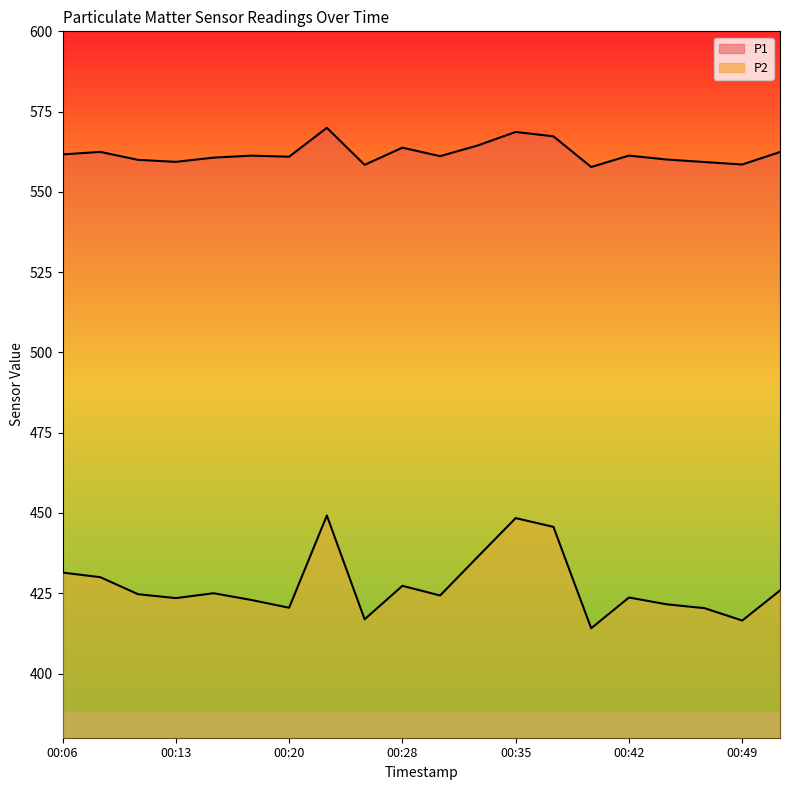

Reading left to right, what are all the values shown in this chart?

P1: 561.7	562.5	560.0	559.4	560.7	561.3	561.0	570.0	558.4	563.8	561.1	564.5	568.7	567.3	557.8	561.3	560.1	559.3	558.5	562.4
P2: 431.4	430.0	424.7	423.5	425.0	422.9	420.5	449.2	416.9	427.3	424.3	436.4	448.4	445.7	414.1	423.7	421.6	420.4	416.5	425.9